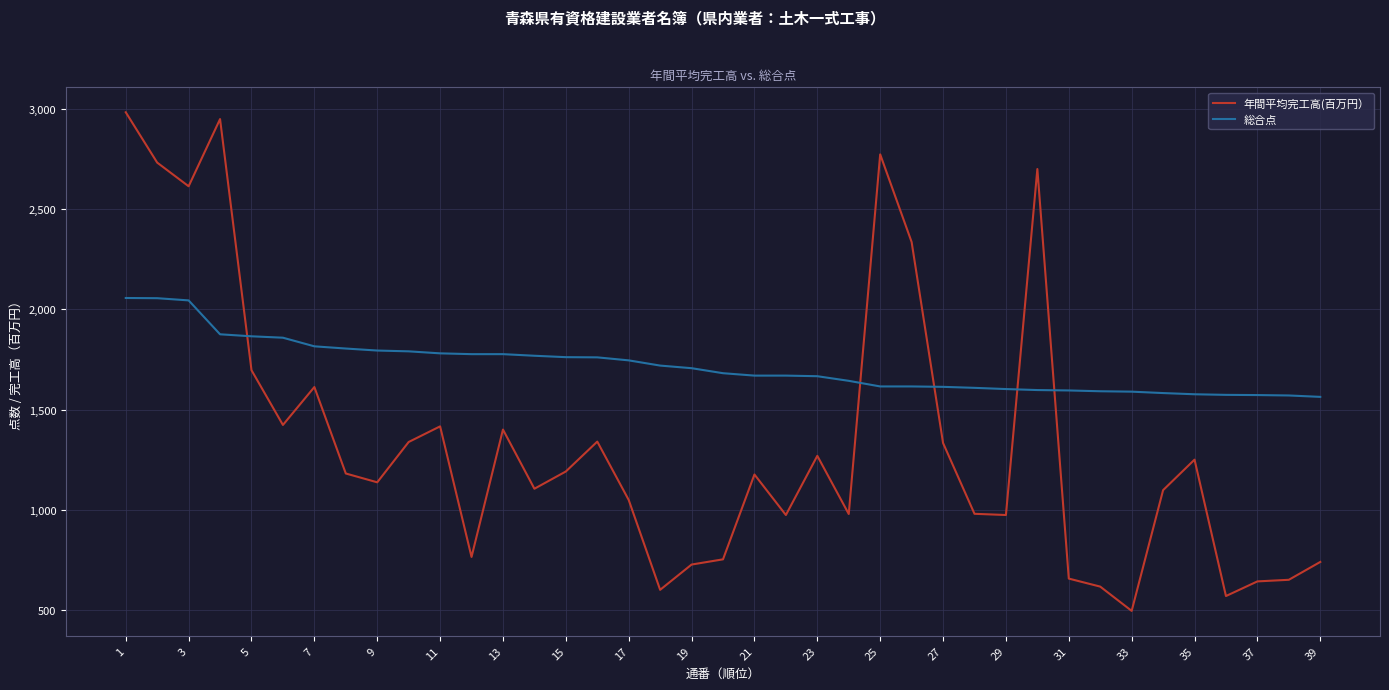

What is the maximum value shown in the chart?

2983